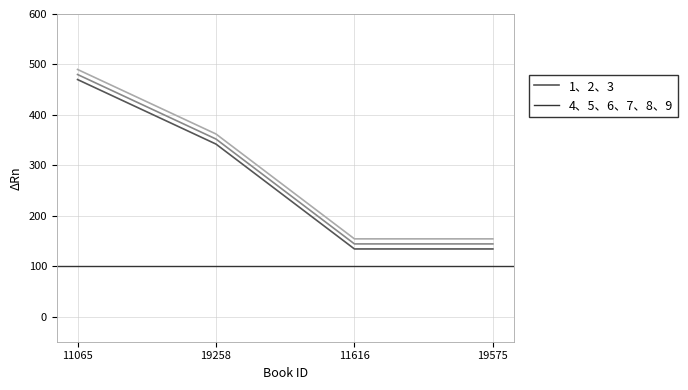

The value at 11616 is 193. True or false?

False